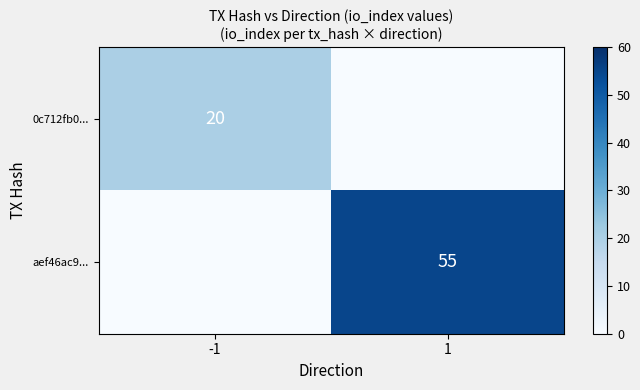

The aef46ac9... series shows 33 at 1. True or false?

False